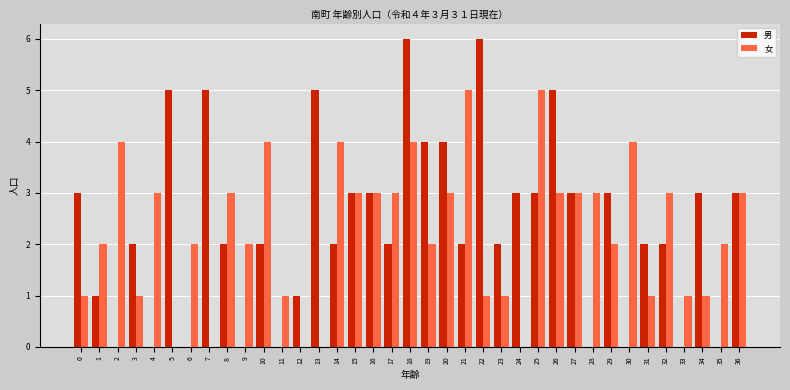

What is the highest value of the 男 series?

6